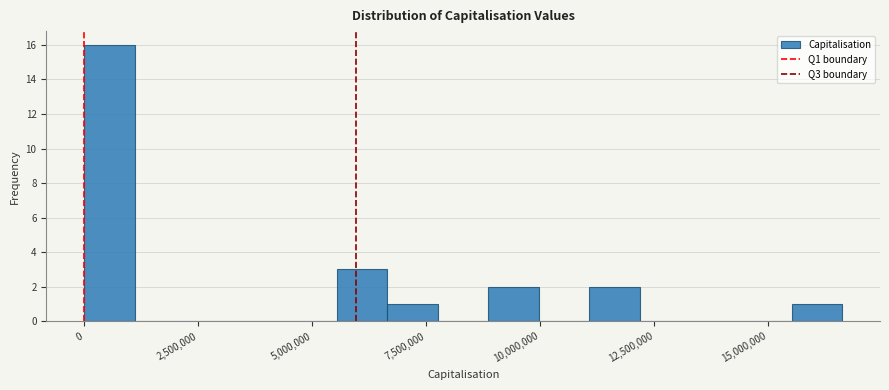

Read against the x-axis, roughly where is the centre of the tallest bar?

500000